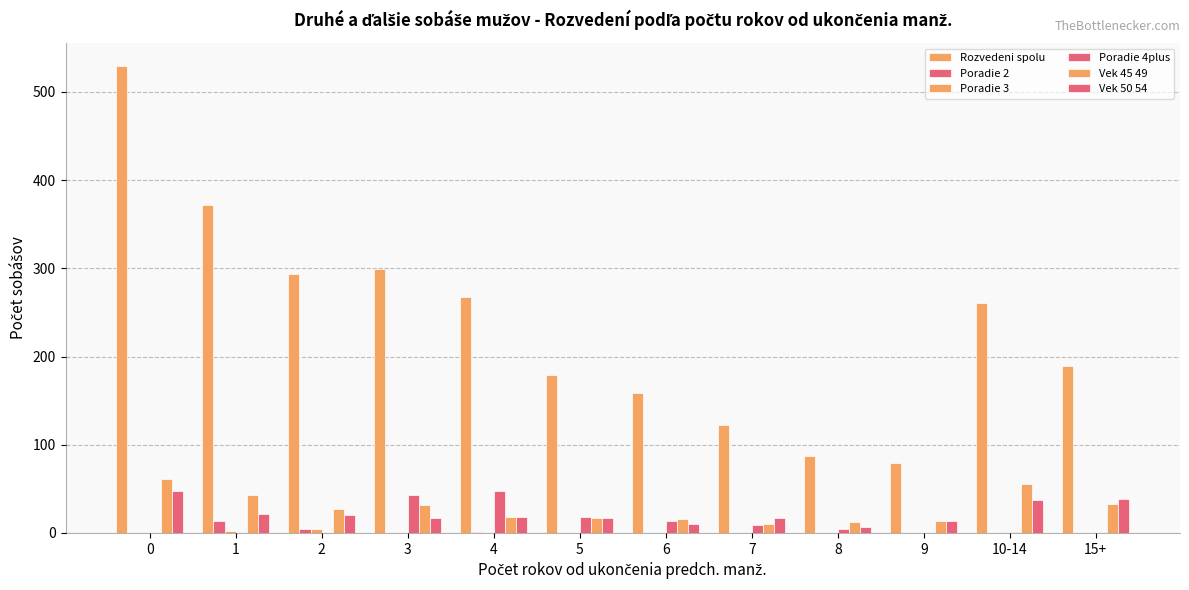

Reading right to left, transcribe all the data shown in this chart.

Rozvedeni spolu: 15+=189	10-14=261	9=79	8=87	7=122	6=159	5=179	4=267	3=299	2=293	1=372	0=529
Poradie 2: 15+=0	10-14=0	9=0	8=0	7=0	6=0	5=0	4=1	3=0	2=5	1=14	0=0
Poradie 3: 15+=0	10-14=1	9=0	8=0	7=0	6=0	5=0	4=0	3=0	2=5	1=2	0=0
Poradie 4plus: 15+=0	10-14=1	9=0	8=4	7=9	6=14	5=18	4=48	3=43	2=0	1=0	0=0
Vek 45 49: 15+=33	10-14=55	9=13	8=12	7=10	6=16	5=17	4=18	3=32	2=27	1=43	0=61
Vek 50 54: 15+=38	10-14=37	9=14	8=7	7=17	6=10	5=17	4=18	3=17	2=20	1=21	0=47